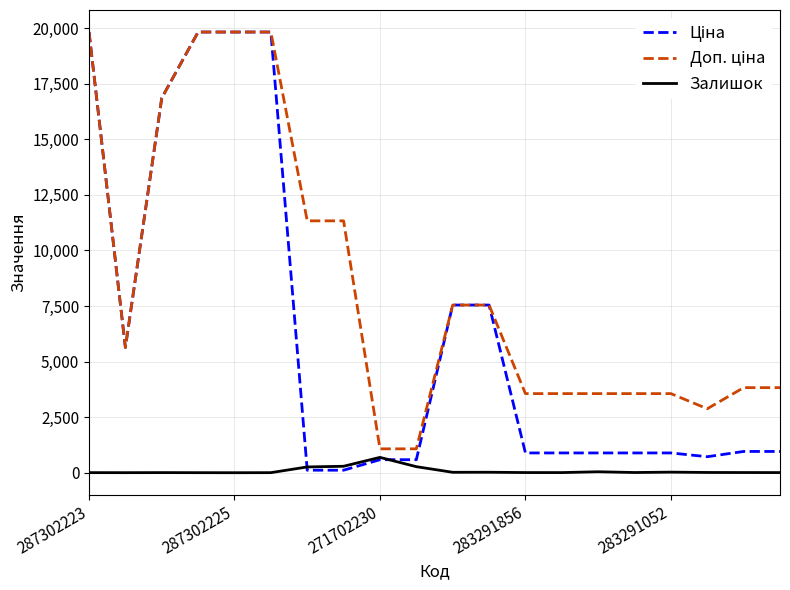

What is the highest value of the Залишок series?

690.0